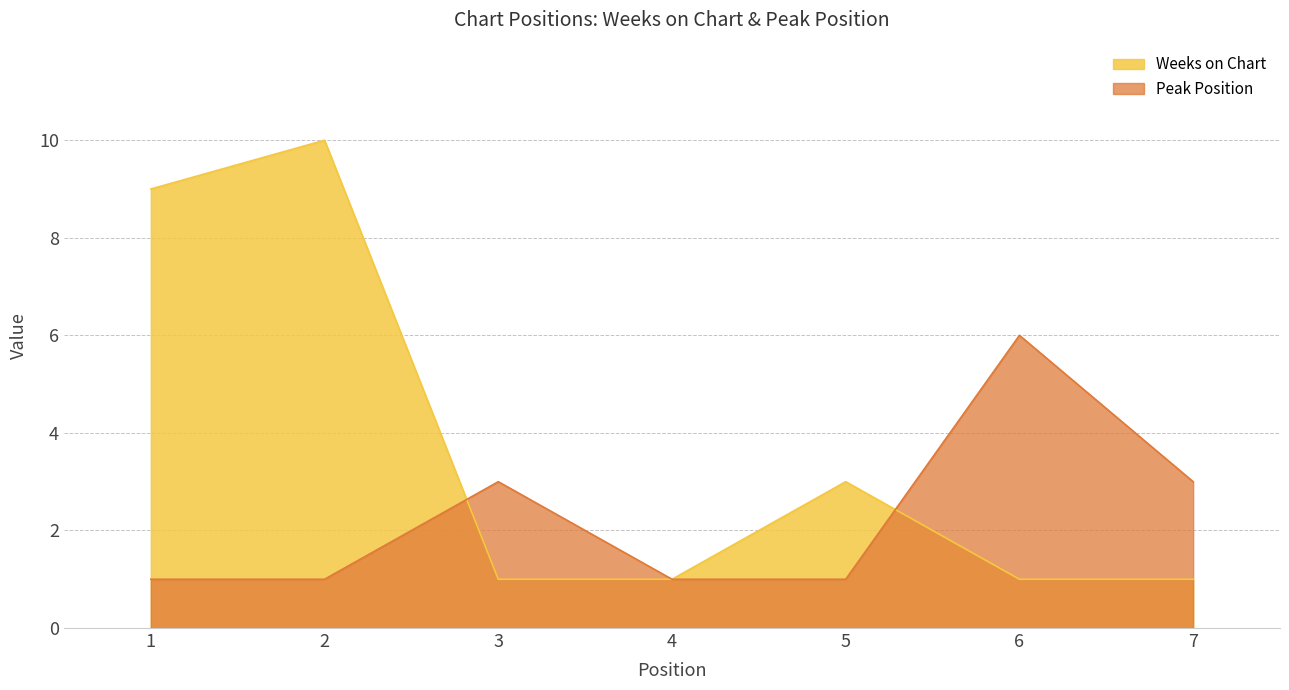

Which label corresponds to the largest value in the chart?

2